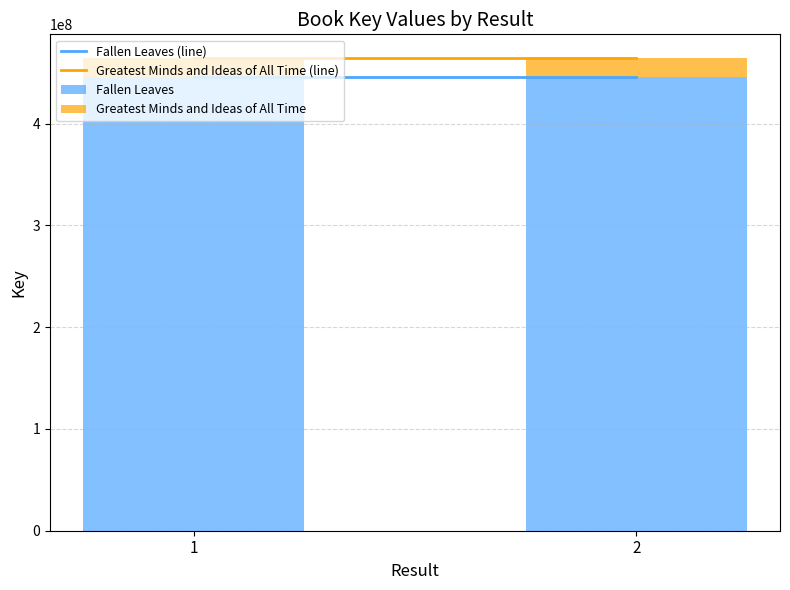

The value of Fallen Leaves at 1 is 259966481. True or false?

False